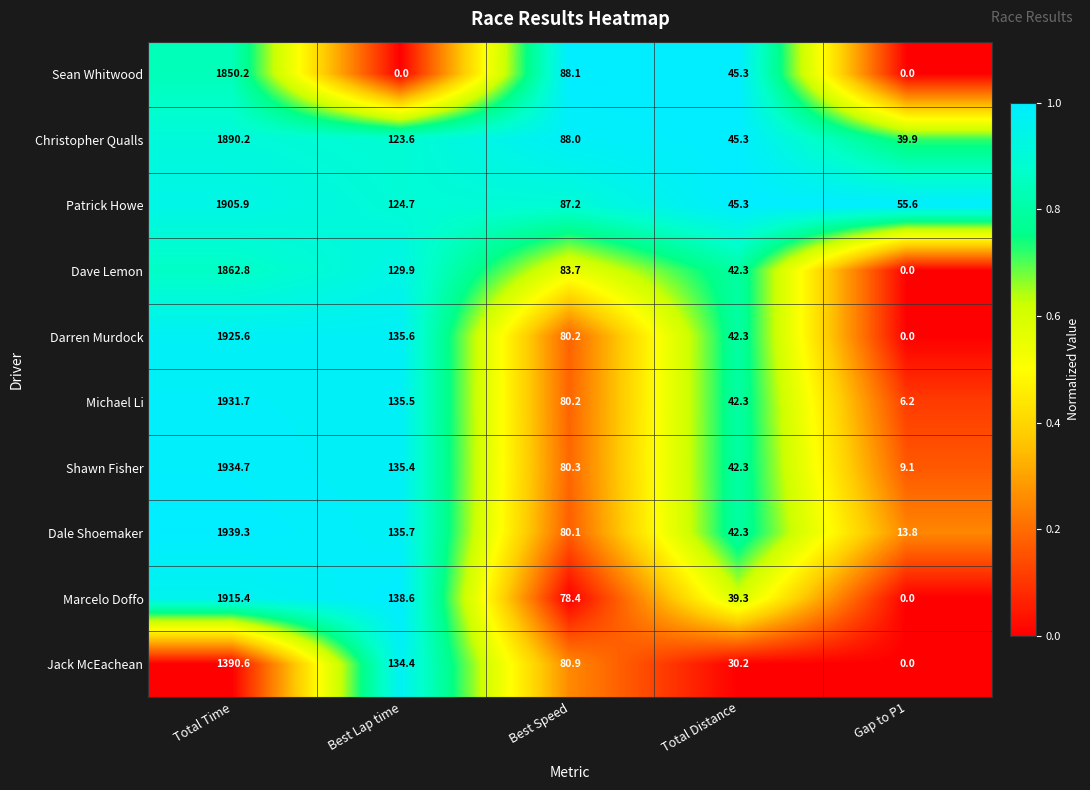

What is the difference between the highest and lowest values at Total Time?

548.7